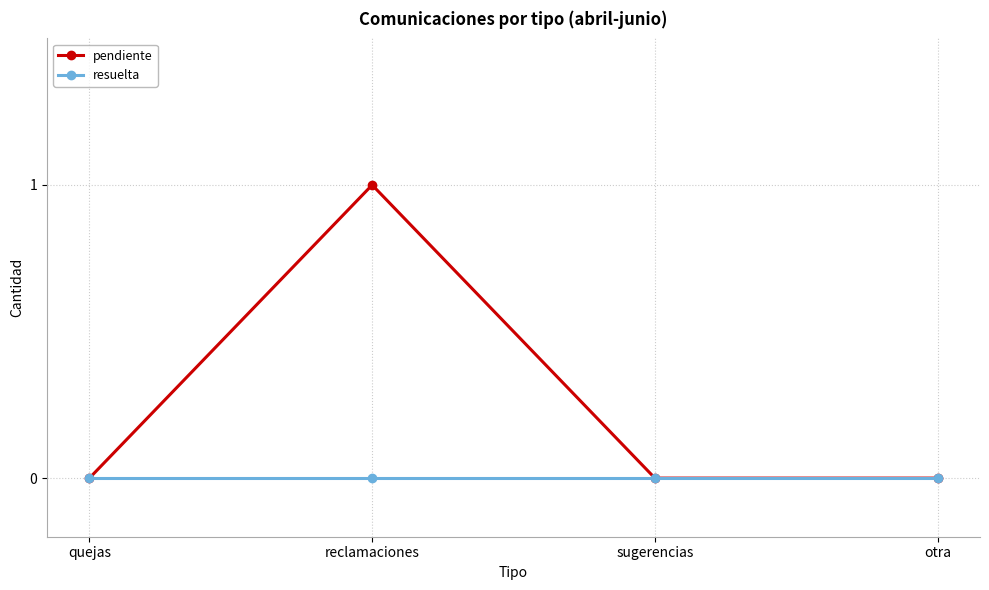

The pendiente series shows -1 at sugerencias. True or false?

False